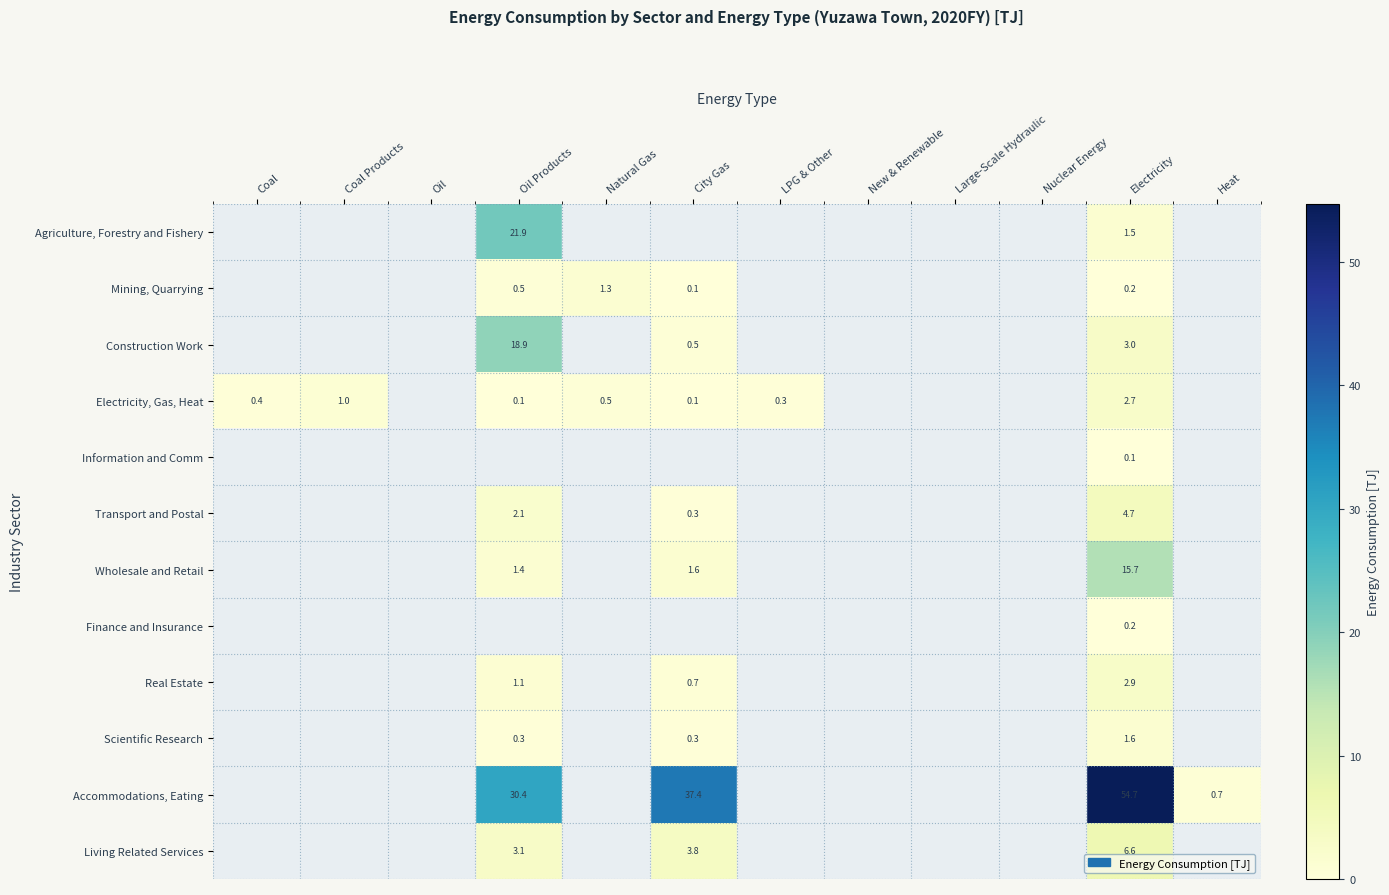

What is the maximum value shown in the chart?

54.7